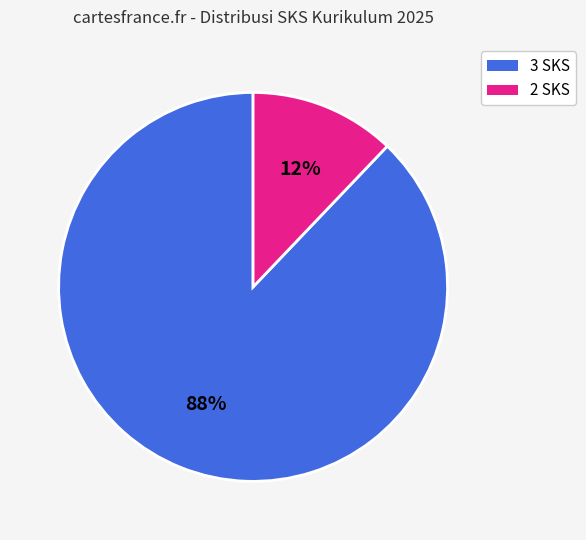

How many slices are in this pie chart?

2